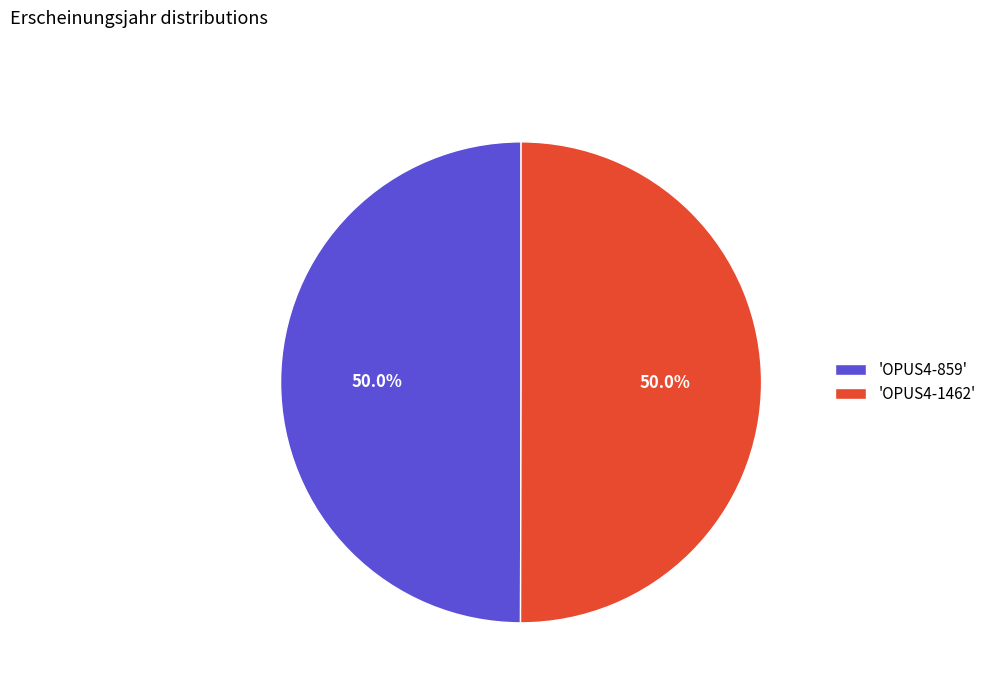

Combined, do 'OPUS4-1462' and 'OPUS4-859' account for over 50%?

Yes